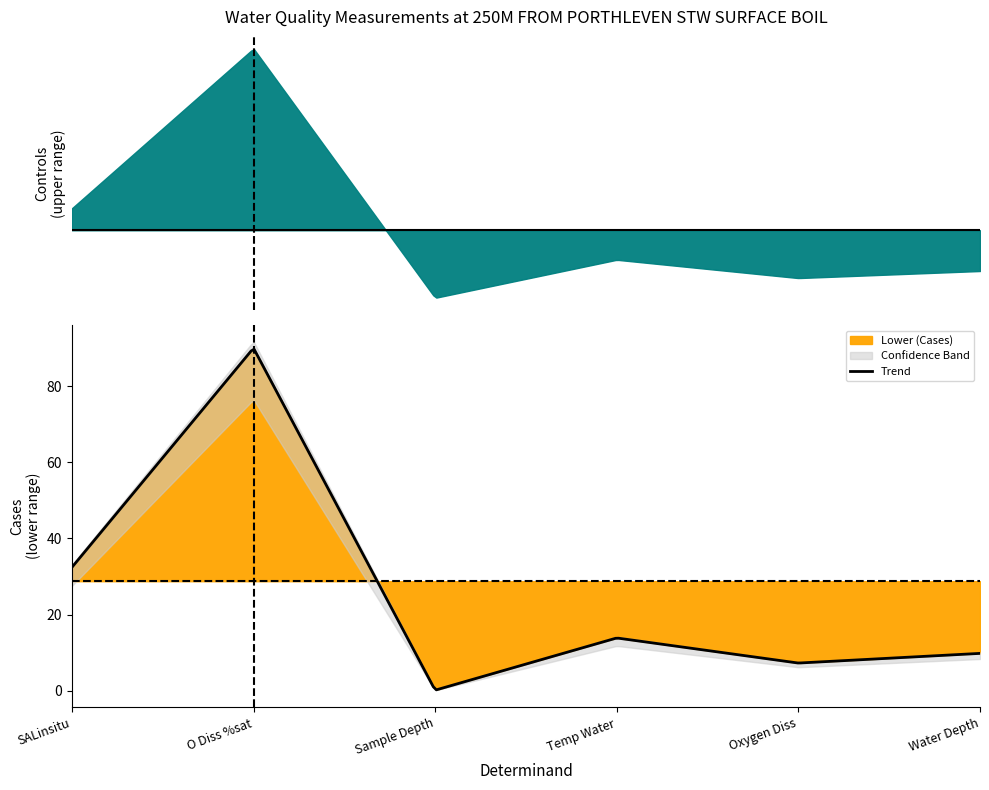

What is the minimum value shown in the chart?

0.2